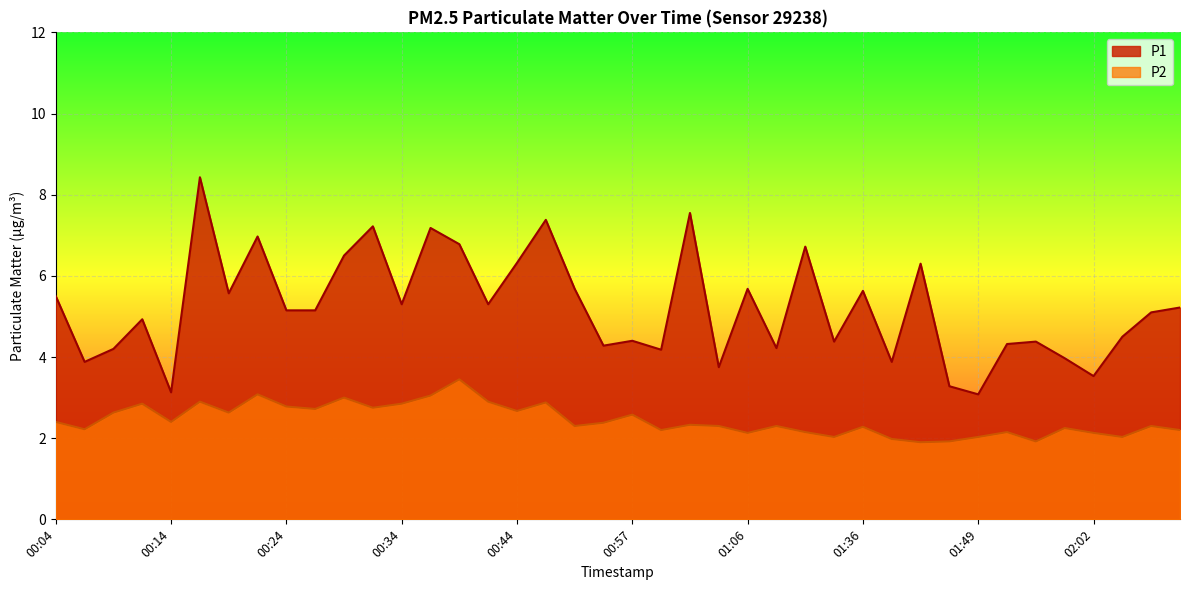

Rank the series by their maximum value, from highest to lowest.

P1, P2